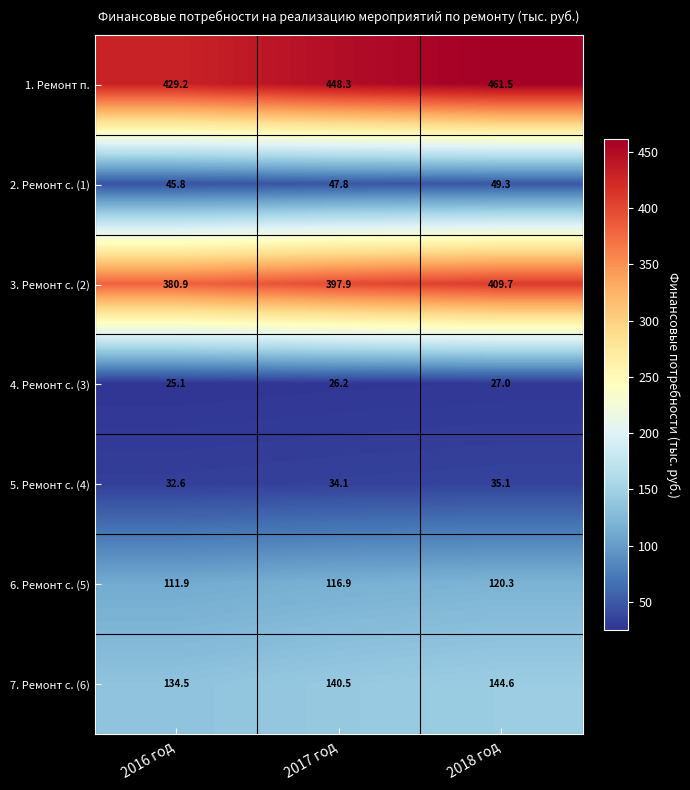

Which series changed the most between 2016 год and 2018 год?

1. Ремонт п.